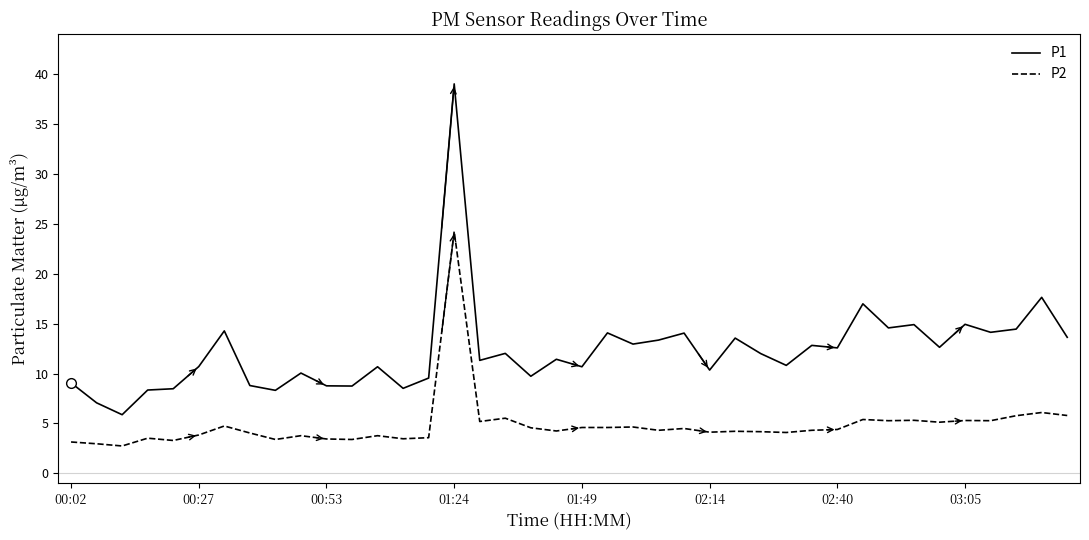

True or false: P1 and P2 intersect in this chart.

False